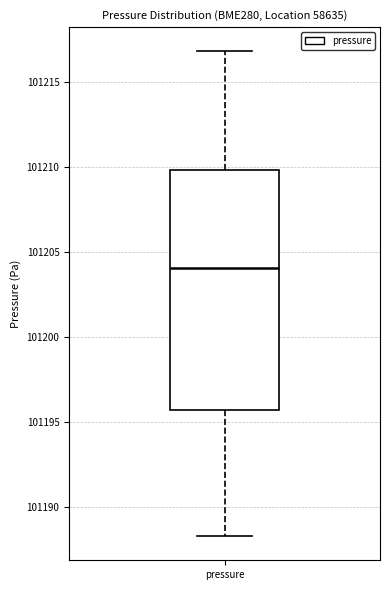

Read this box plot against the y-axis: the position of the median line, the range covered by the box, and the ends of both whiskers. The values are not printed on the chart, so give them approximately, as read against the axis.

median 101204.0, box 101195.5 to 101210.0, whiskers 101188.5 to 101217.0